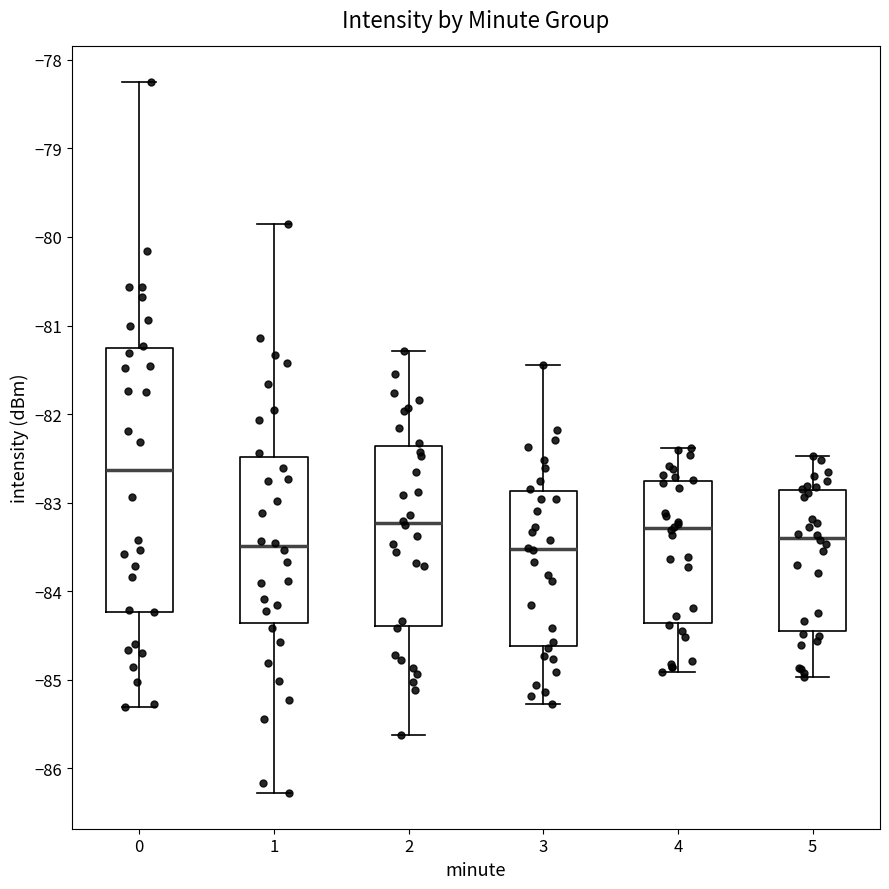

Comparing the boxes themselves (not the whiskers), which one is the tallest?

0